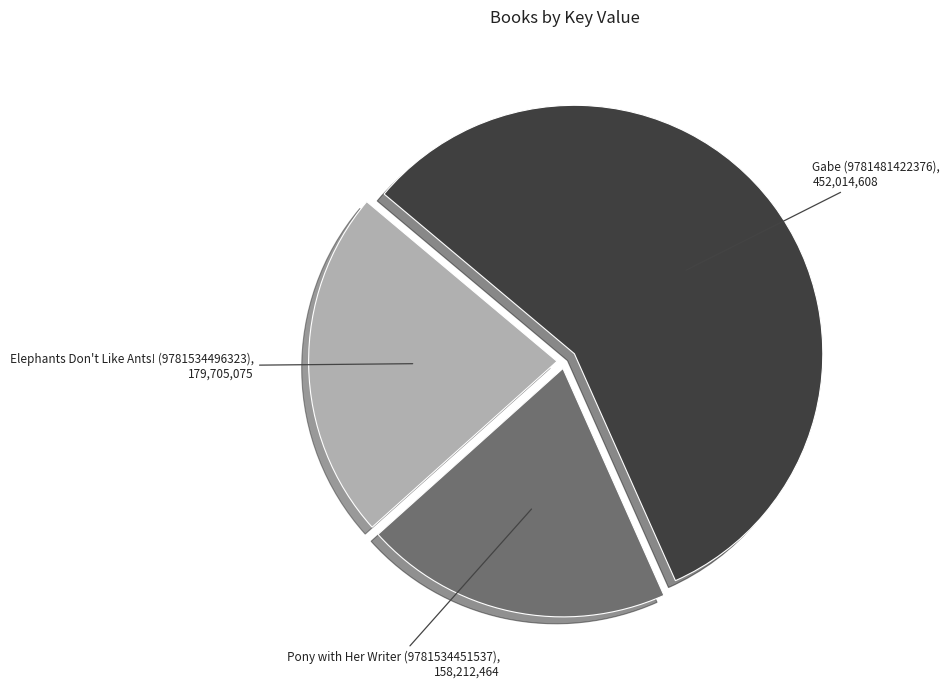

Is there a majority slice in this chart?

Yes